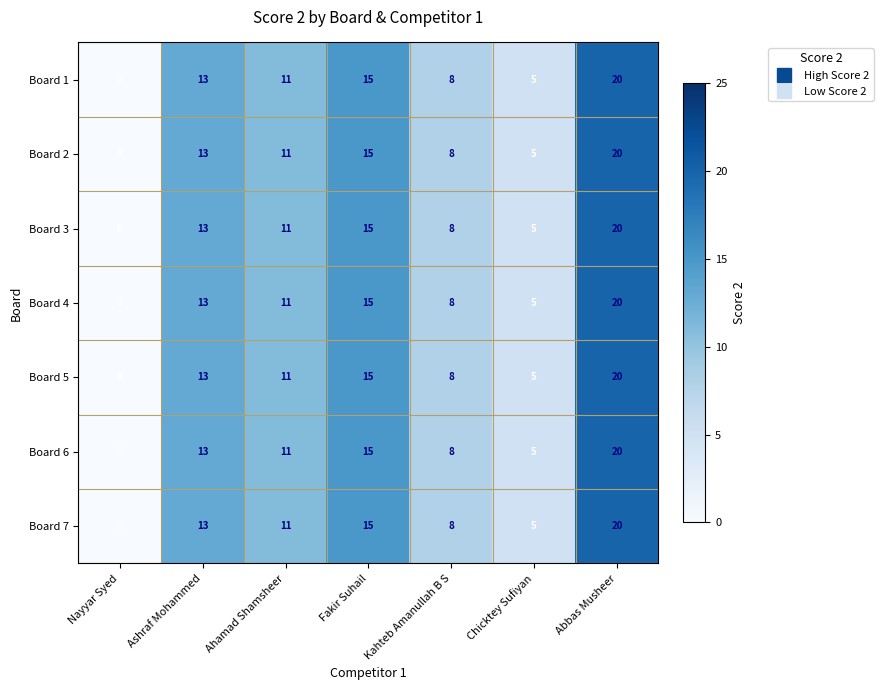

What is the difference between the maximum and minimum values in the Board 5 series?

20